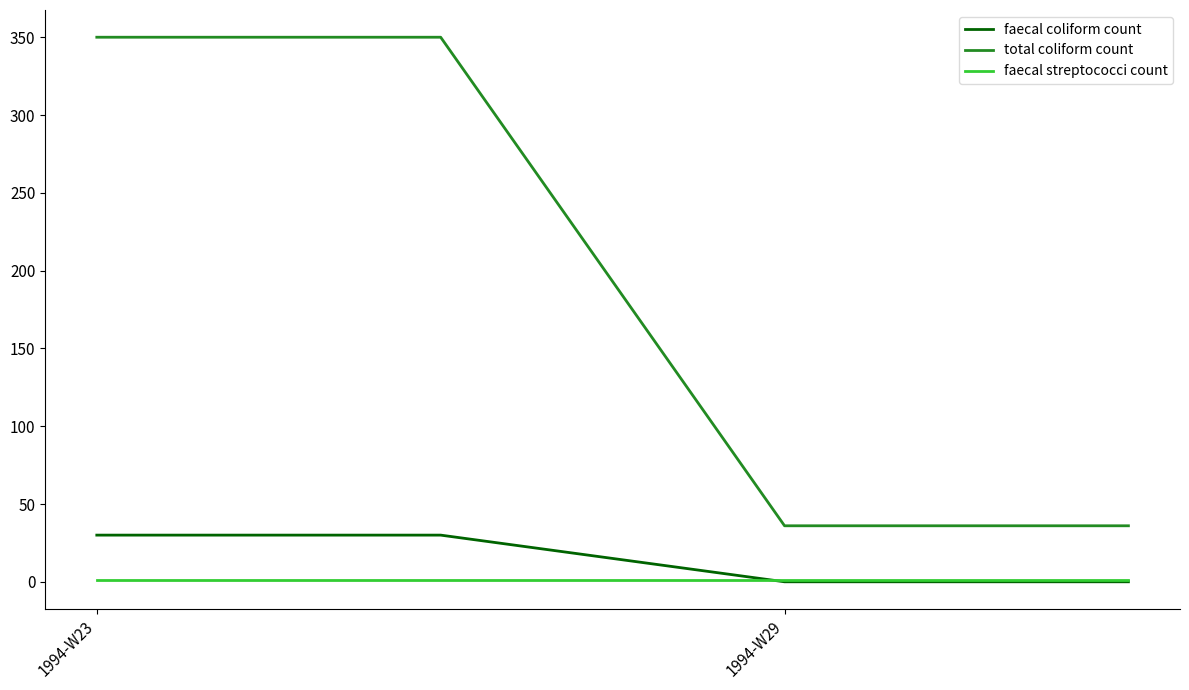

What is the greatest value displayed?

350